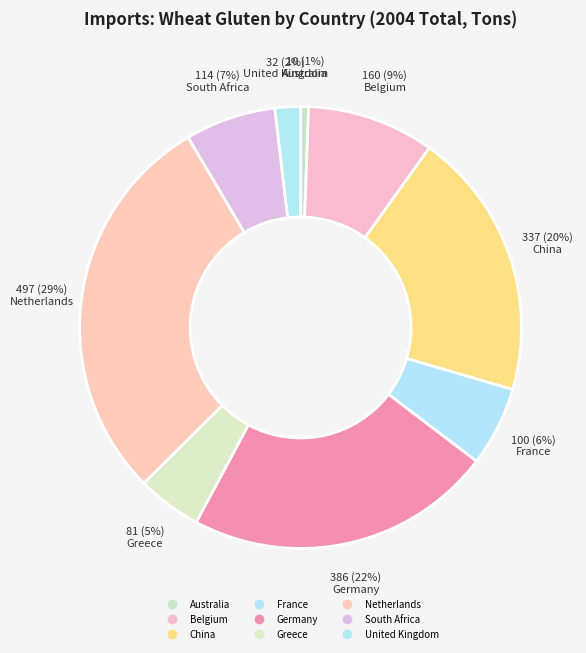

Is there a majority slice in this chart?

No